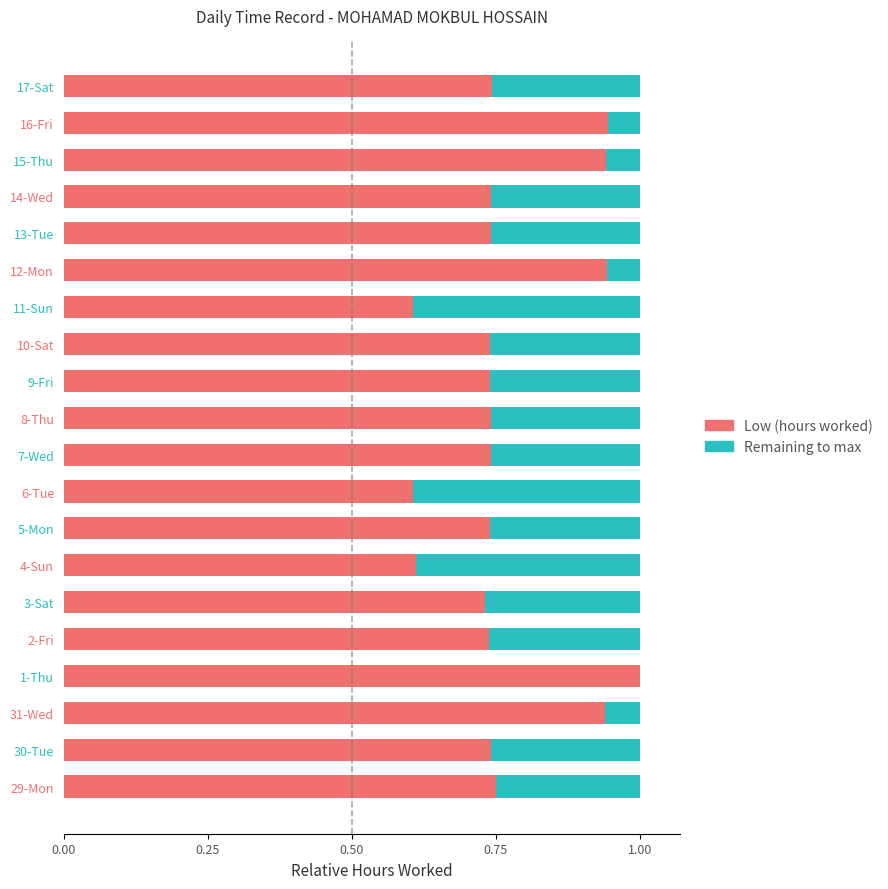

What is the highest value of the Low (hours worked) series?

1.0